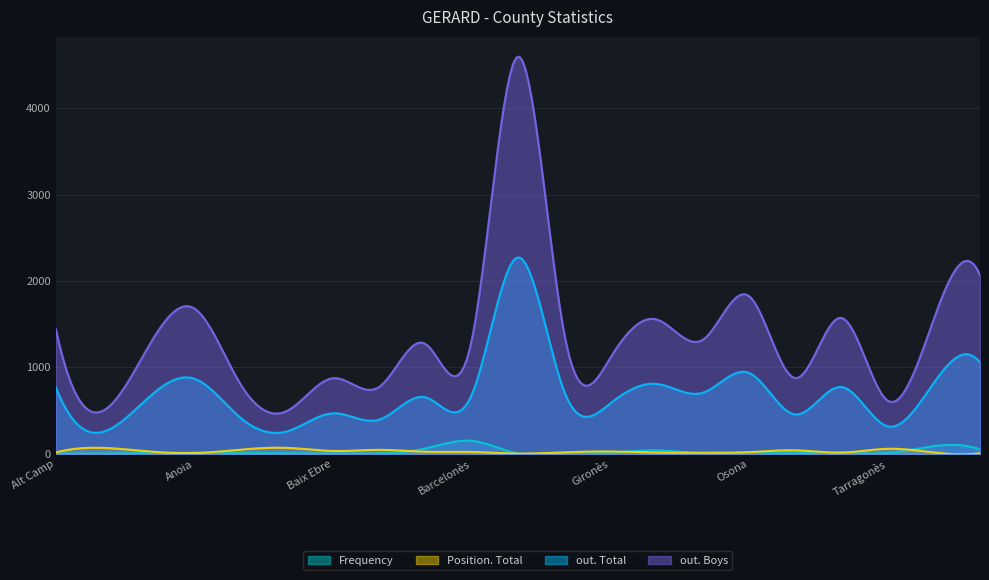

In out. Boys, how many points are higher than both neighbors (excluding endpoints)?

8